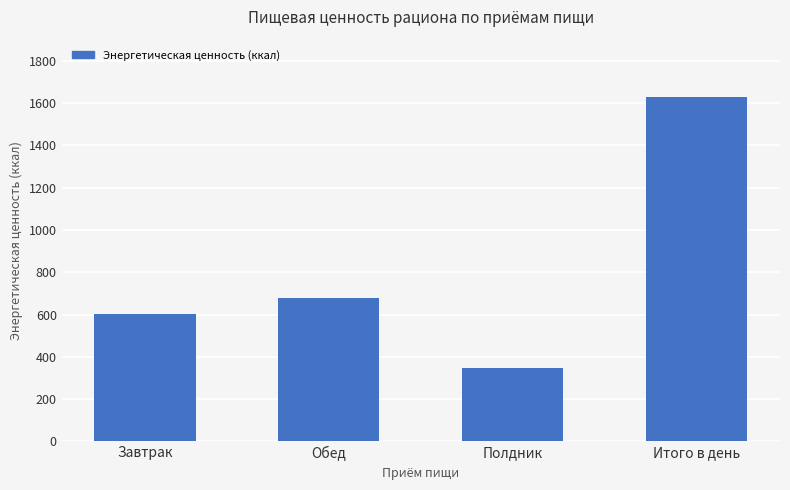

How many bars are there in total?

4